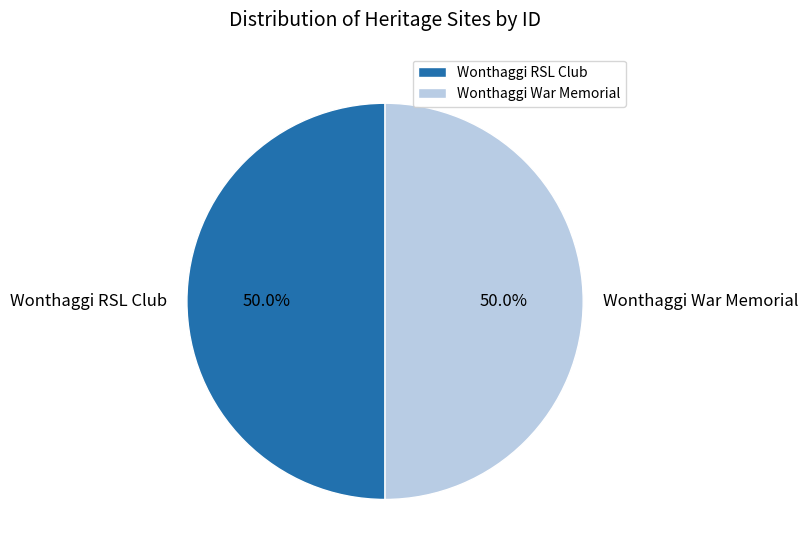

Count the number of slices in the pie.

2